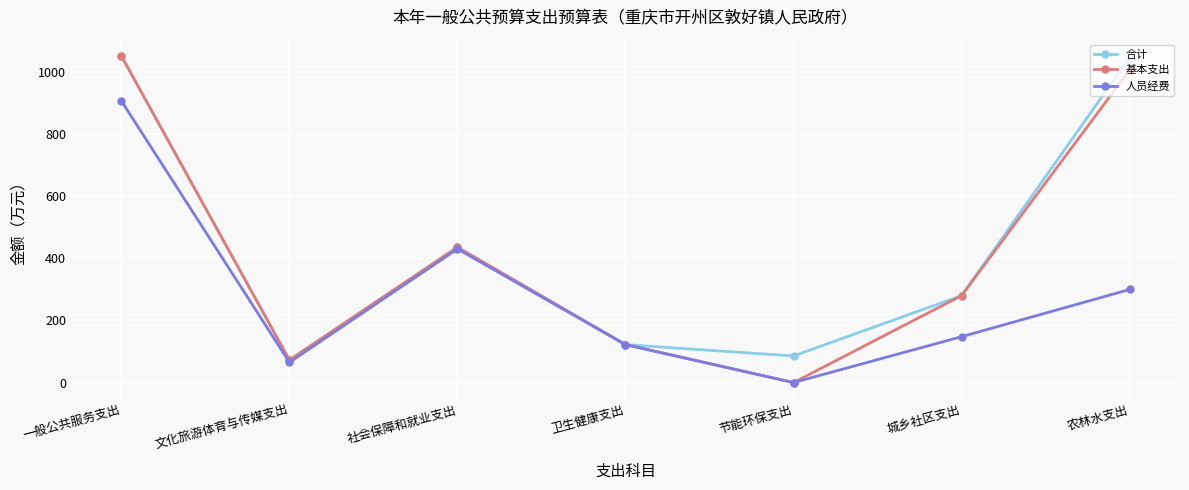

Reading right to left, extract all data points from this chart.

合计: 1046.7	280.0	85.7	122.1	435.9	72.6	1051.8
基本支出: 1006.7	280.0	0.0	122.1	435.9	72.6	1051.8
人员经费: 299.8	147.7	0.0	122.1	430.3	65.1	907.0